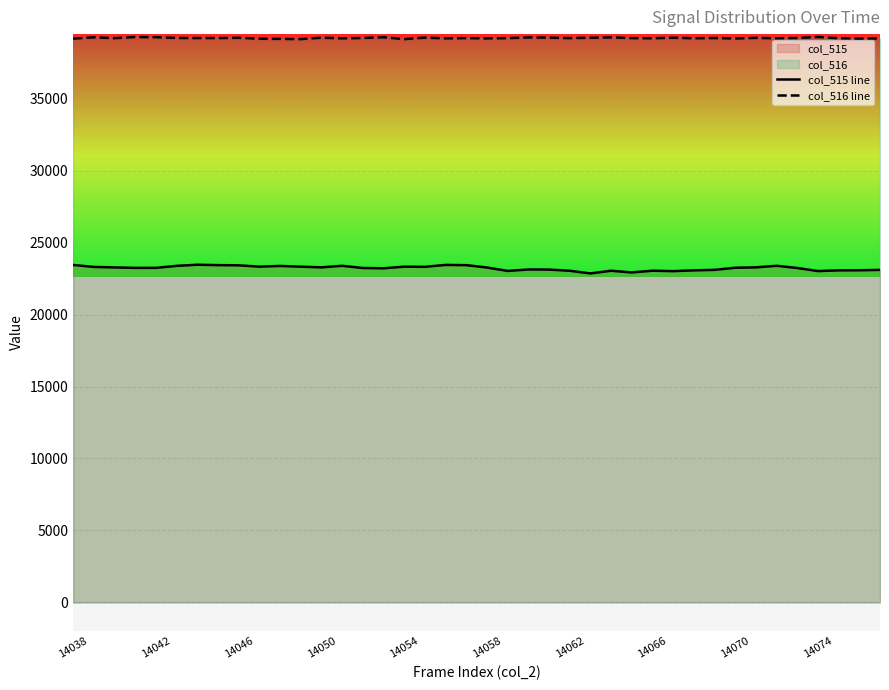

Reading left to right, what are all the values shown in this chart?

col_515 line: 23444	23307	23272	23240	23242	23380	23459	23432	23418	23326	23375	23324	23277	23385	23233	23212	23324	23313	23446	23430	23267	23029	23129	23123	23040	22856	23041	22924	23044	23014	23069	23102	23250	23276	23385	23233	23019	23069	23074	23102
col_516 line: 39164	39258	39197	39279	39263	39213	39207	39205	39225	39158	39148	39132	39231	39187	39209	39263	39132	39236	39185	39202	39182	39199	39250	39234	39203	39227	39252	39203	39191	39231	39192	39209	39175	39220	39187	39209	39283	39191	39158	39181